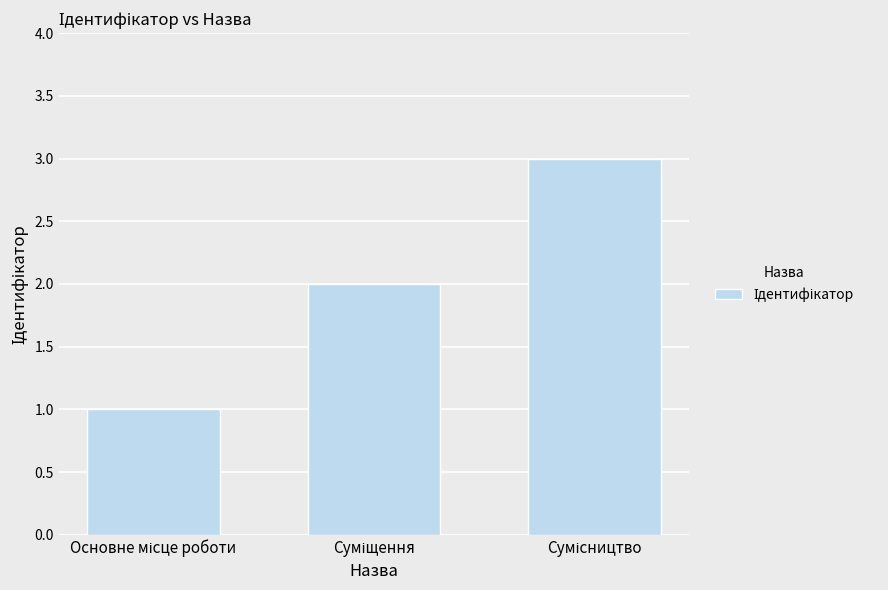

What is the value of the 2nd bar from the left?

2